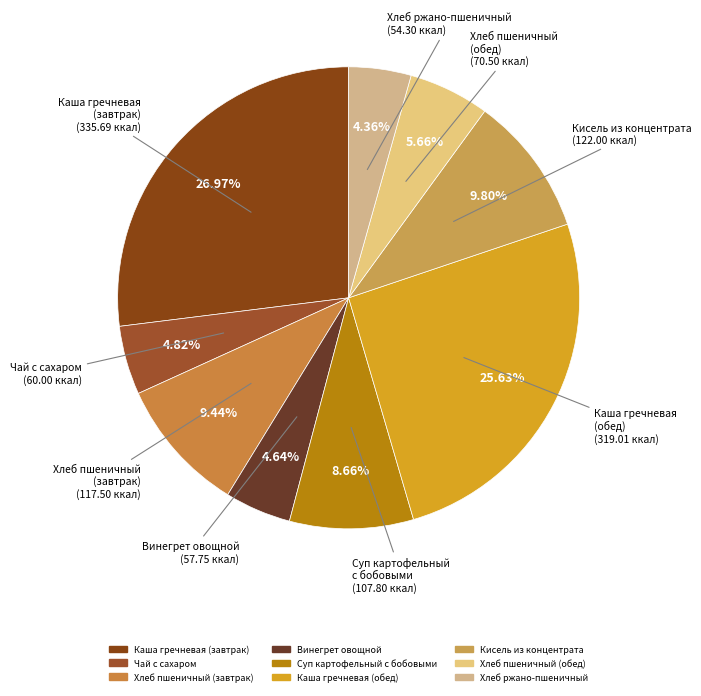

Between Каша гречневая (завтрак) and Хлеб ржано-пшеничный, which is larger?

Каша гречневая (завтрак)